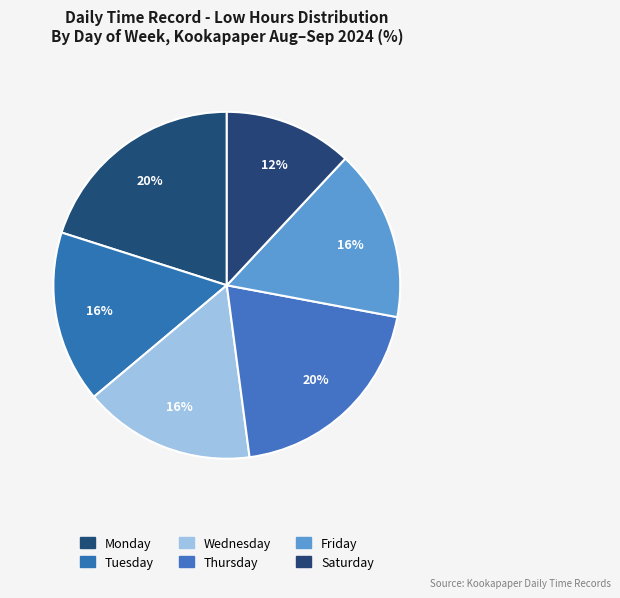

Count the number of slices in the pie.

6